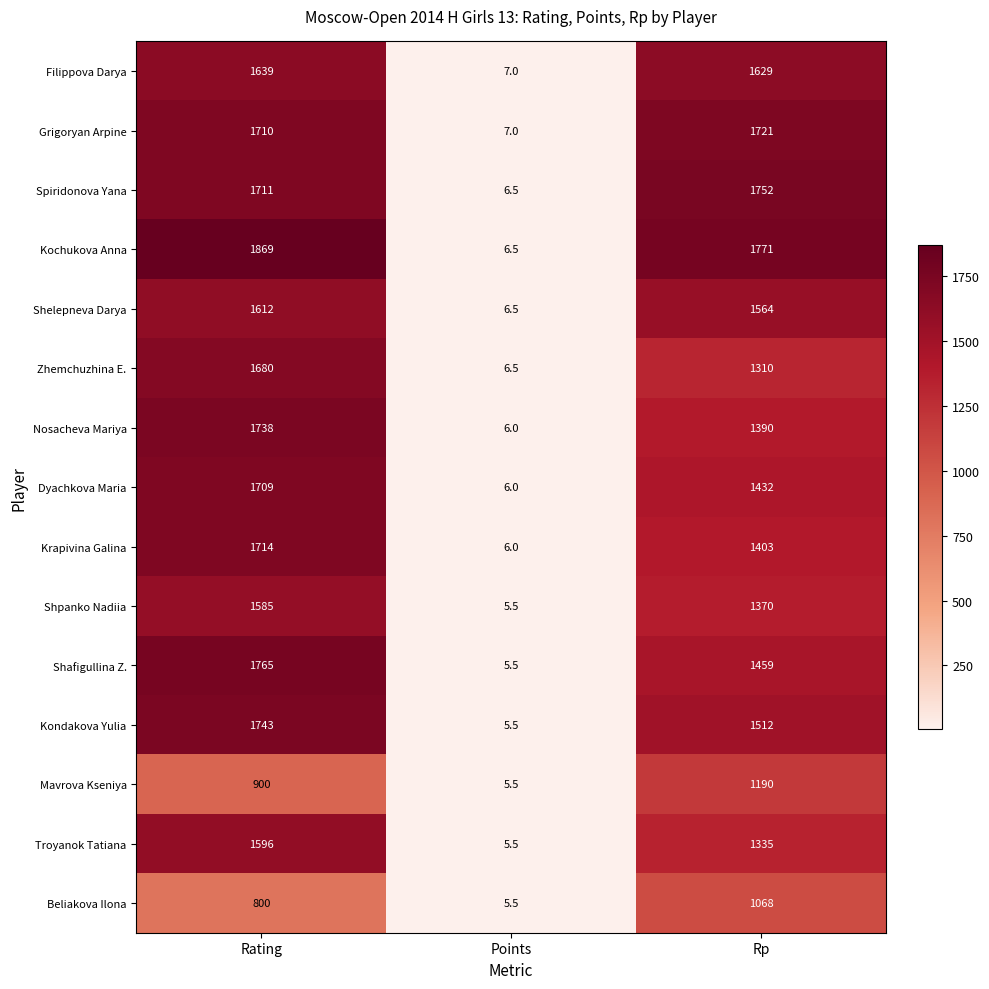

Is it true that Spiridonova Yana equals 798.7 at Rating?

False